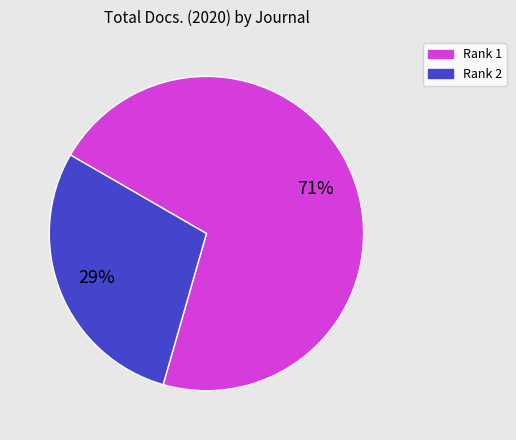

To the nearest percent, what is the difference between the largest and smallest slice percentages?

42%